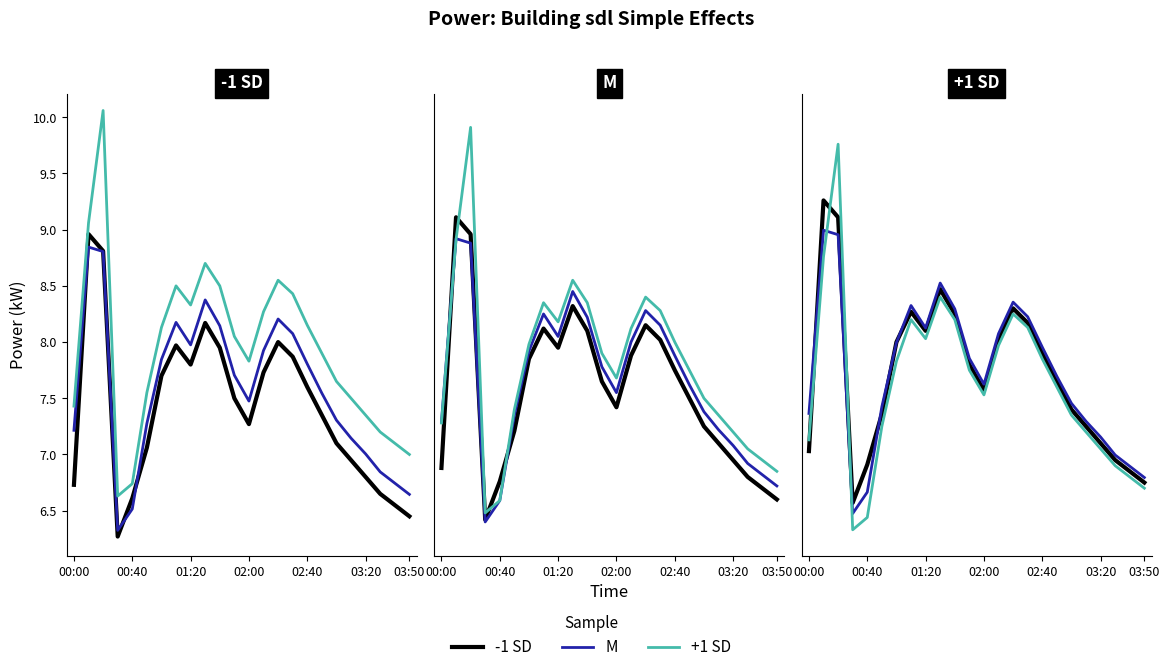

What is the difference between the maximum and minimum values in the sdl -1 SD series?

2.7